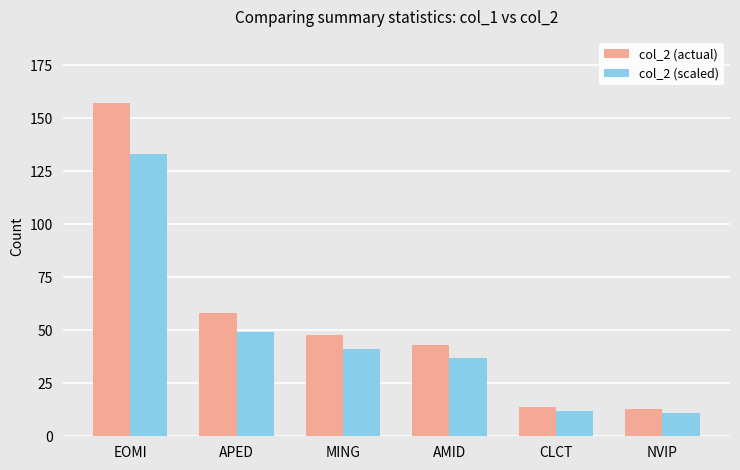

Where does the col_2 (actual) series first go above 48?

EOMI